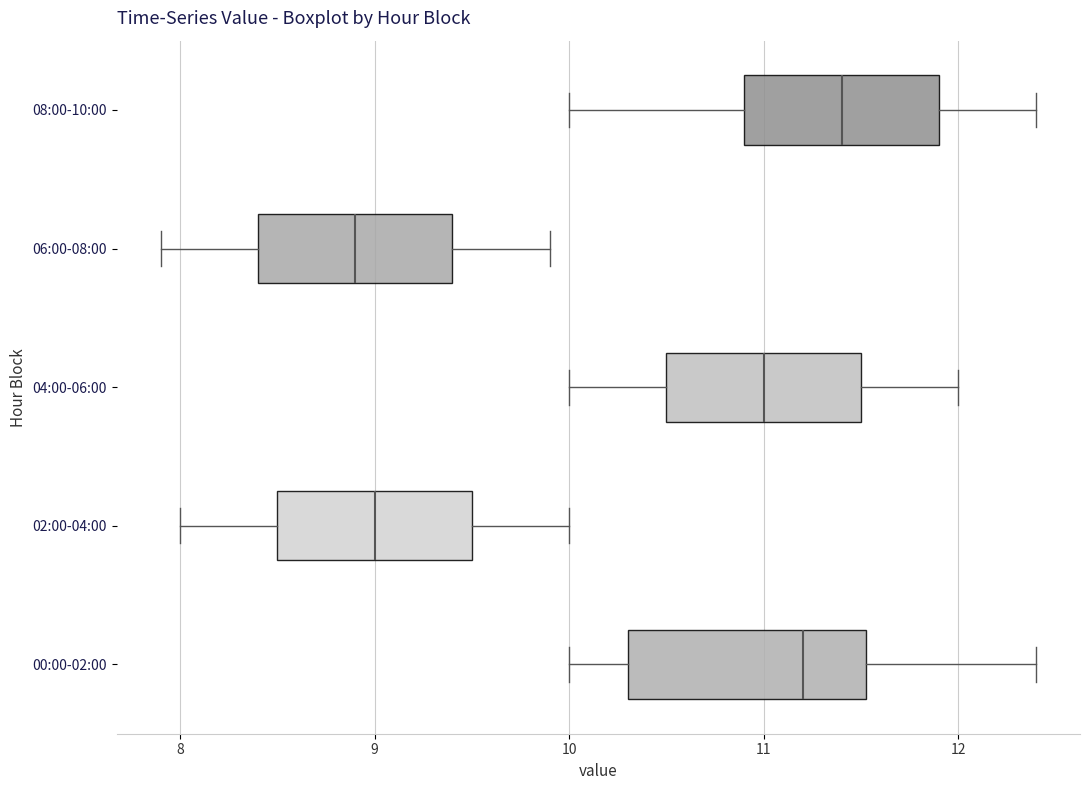

Reading bottom to top, read every box against the x-axis: the position of its median line, the range the box covers, and the ends of its whiskers. The values are not printed on the chart, so give them approximately, as read against the axis.

00:00-02:00: median 11.2, box 10.3 to 11.5, whiskers 10.0 to 12.4
02:00-04:00: median 9.0, box 8.5 to 9.5, whiskers 8.0 to 10.0
04:00-06:00: median 11.0, box 10.5 to 11.5, whiskers 10.0 to 12.0
06:00-08:00: median 8.9, box 8.4 to 9.4, whiskers 7.9 to 9.9
08:00-10:00: median 11.4, box 10.9 to 11.9, whiskers 10.0 to 12.4